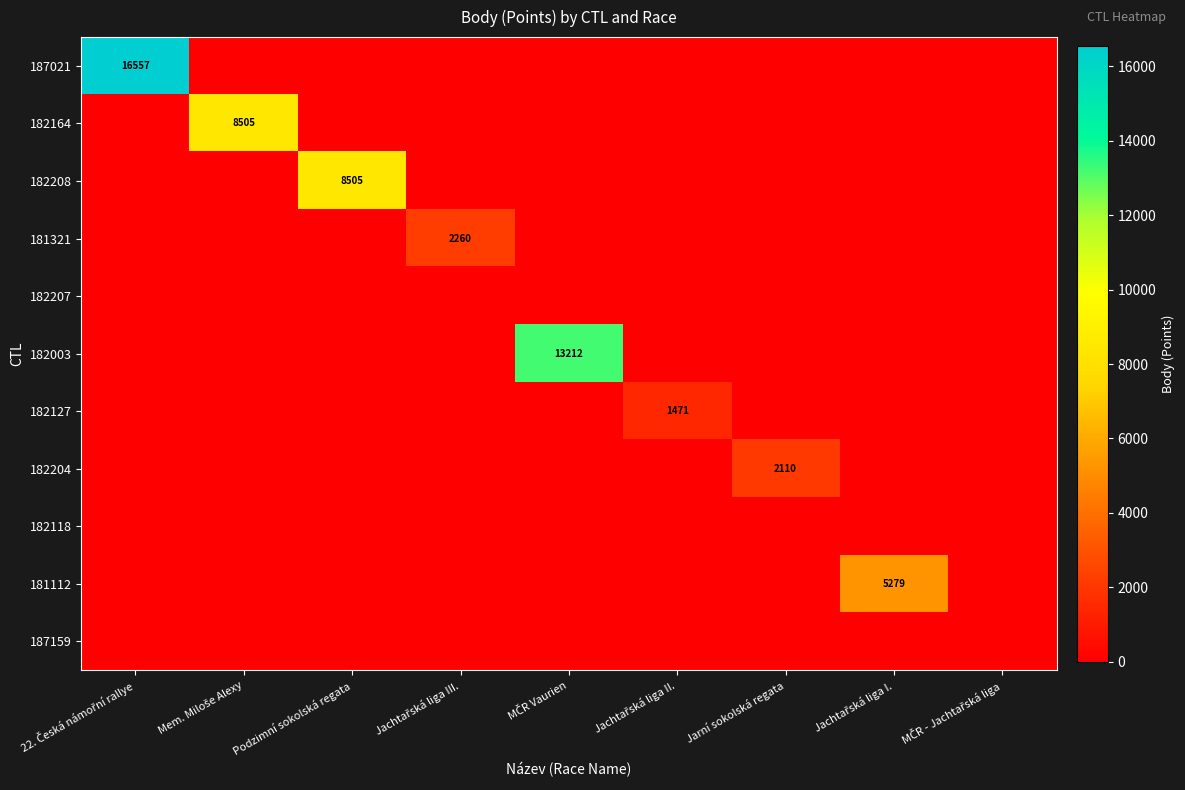

What is the total value across all series at Podzimní sokolská regata?

8505